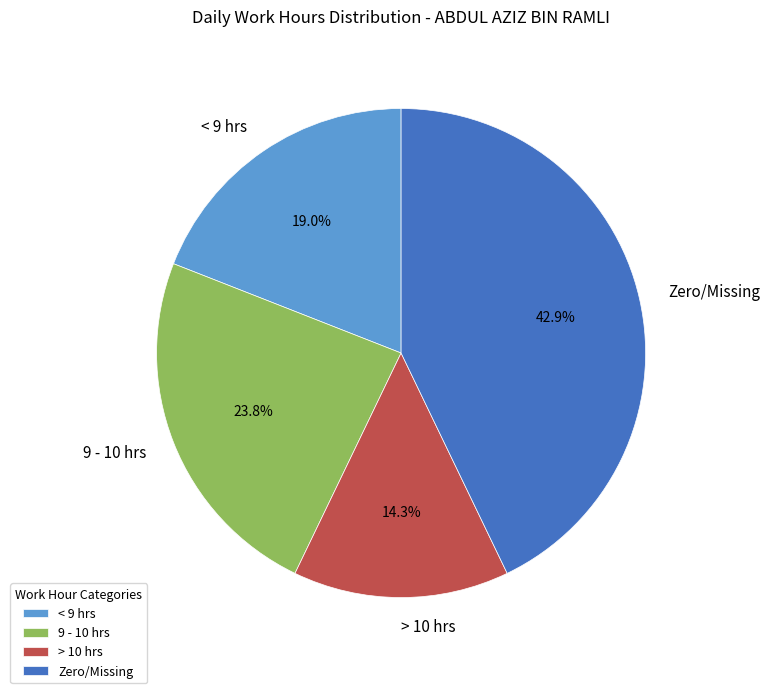

Is the sum of 9 - 10 hrs and Zero/Missing greater than half?

Yes